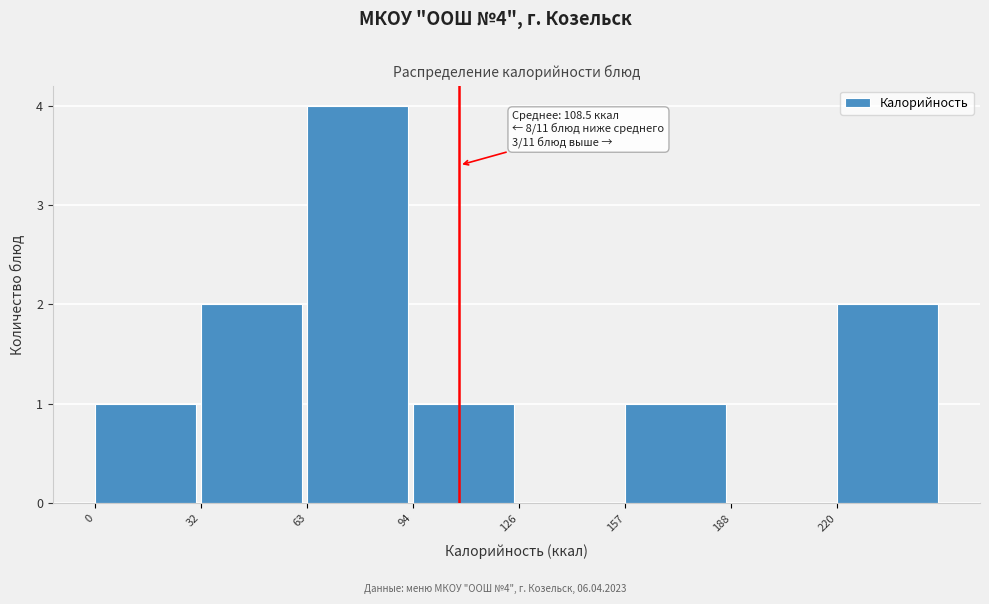

Which range on the x-axis has the tallest bar?

65 to 95